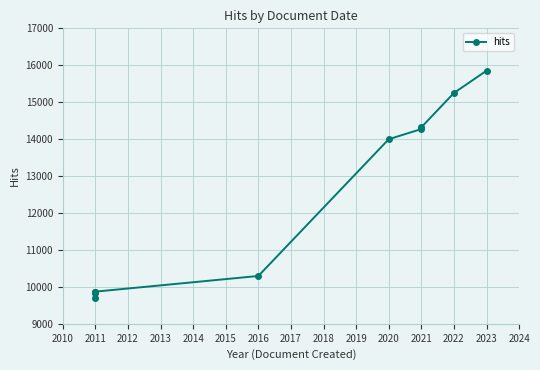

Is it true that the value at 2011 is 16623?

False